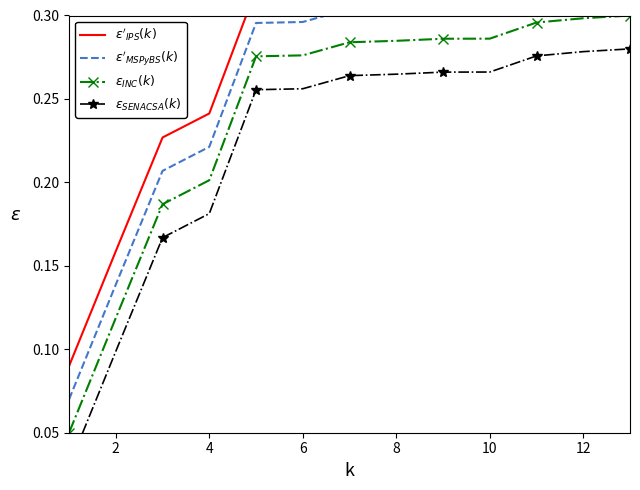

What is the sum of all $\epsilon'_{IPS}(k)$ values?

3.7